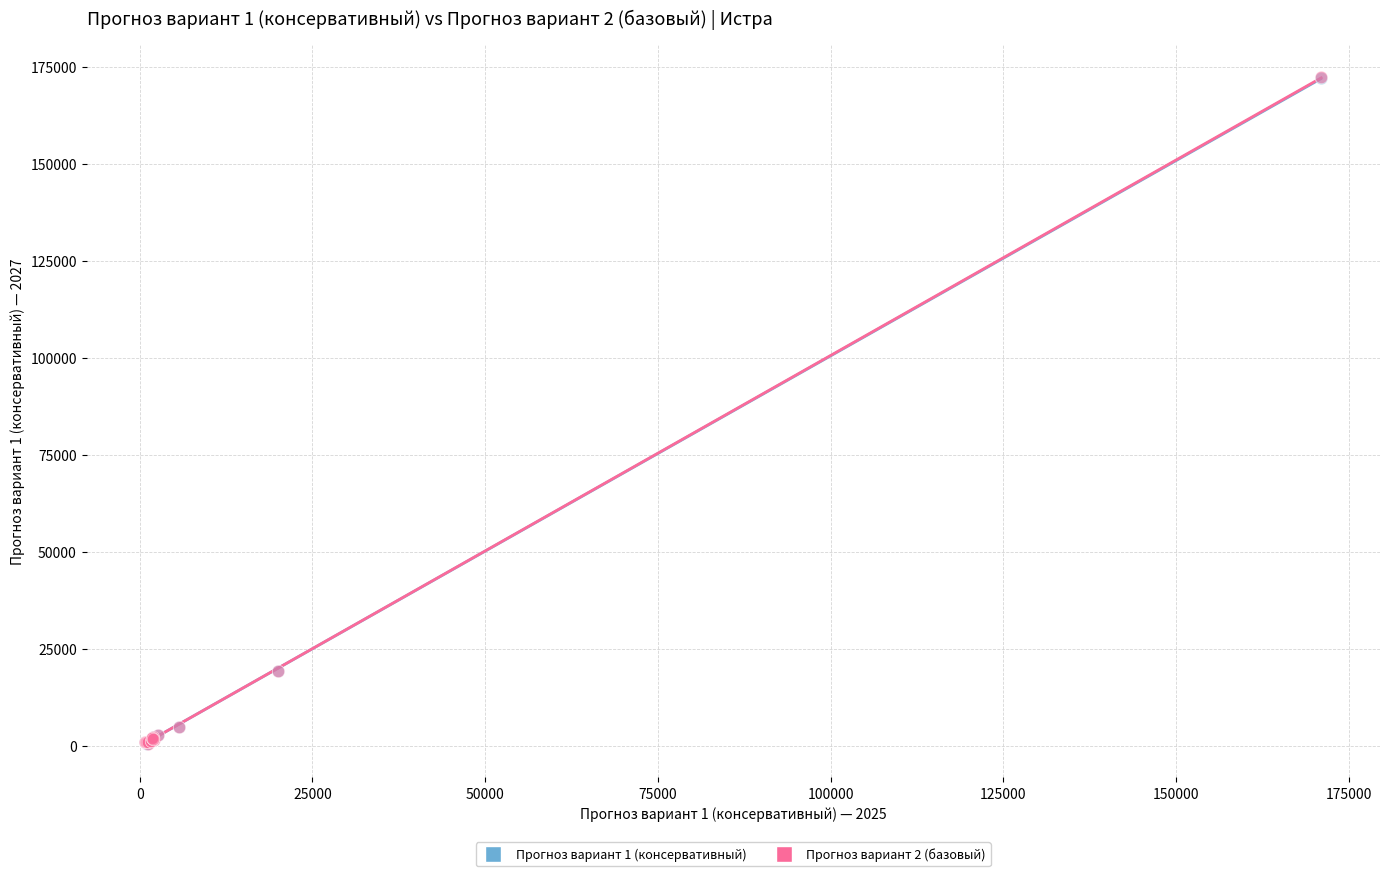

Which series has the widest spread of Y values?

Прогноз вариант 2 (базовый)